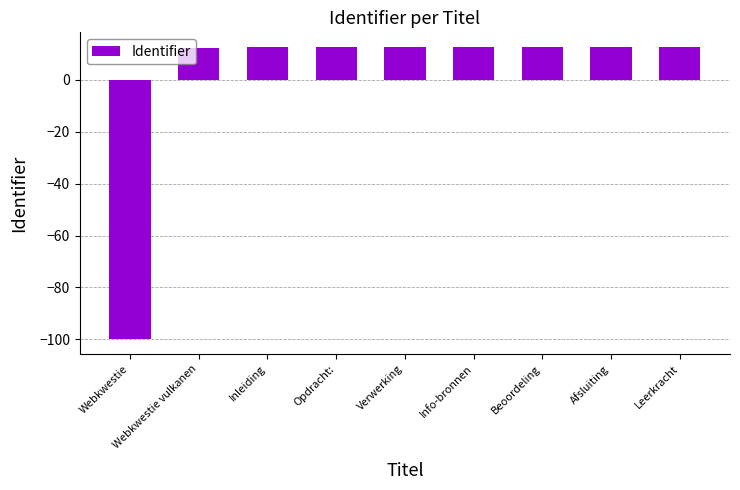

Which has a higher value, Verwerking or Webkwestie?

Verwerking